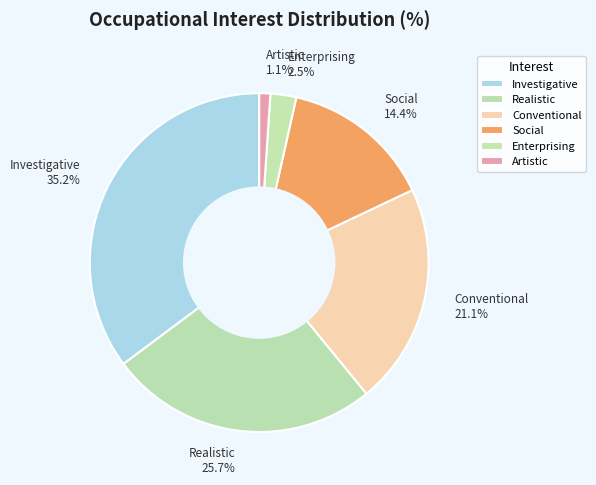

What percentage is NOT represented by Investigative?

64.8%